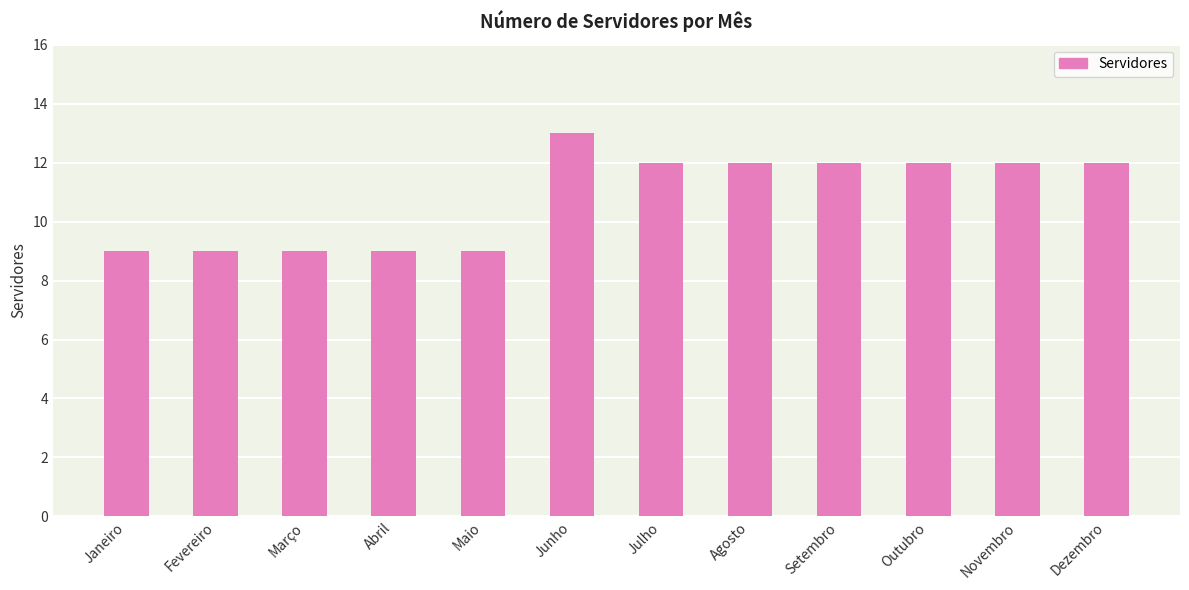

Count the values in the range 9 to 12.

11